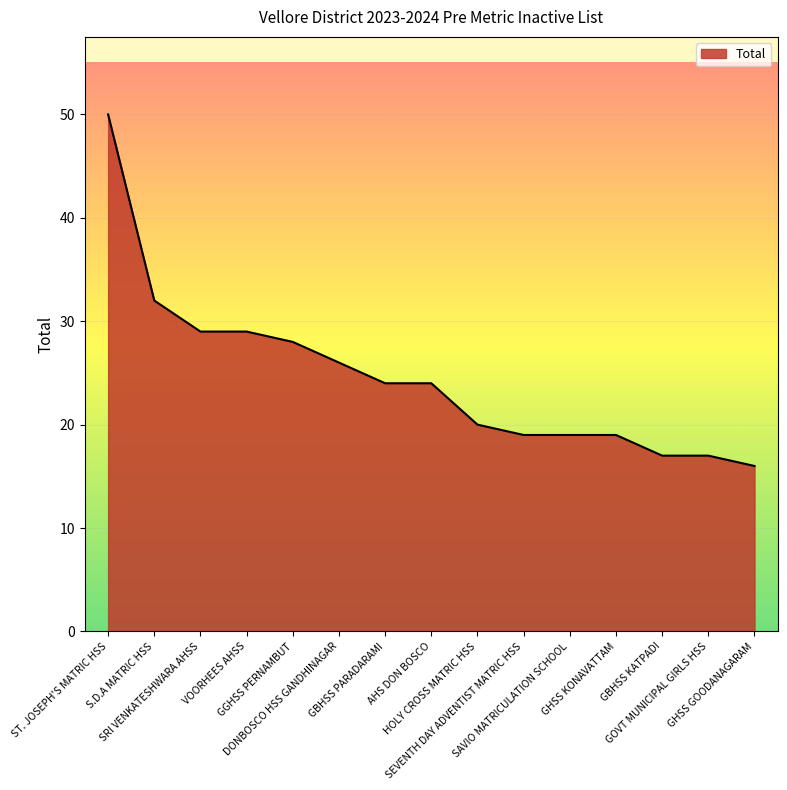

Reading right to left, extract all data points from this chart.

16	17	17	19	19	19	20	24	24	26	28	29	29	32	50